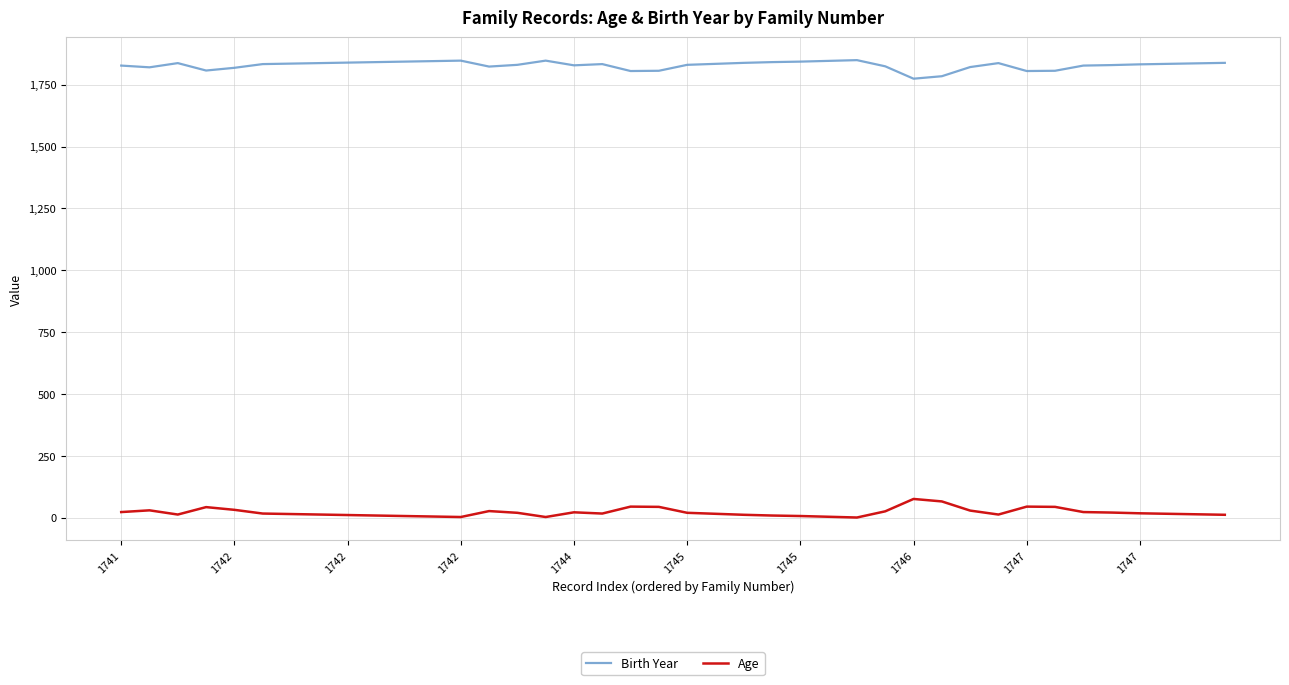

Which series has the largest total across all categories?

Birth Year